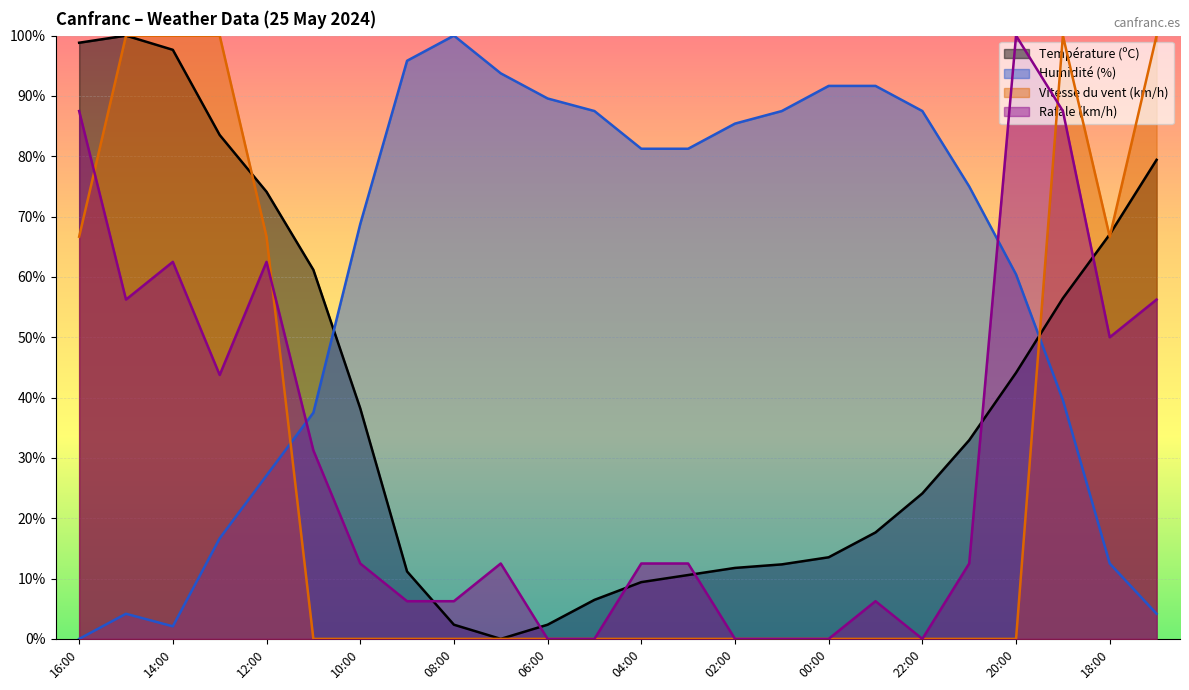

Where is the first local maximum for Rafale (km/h)?

14:00